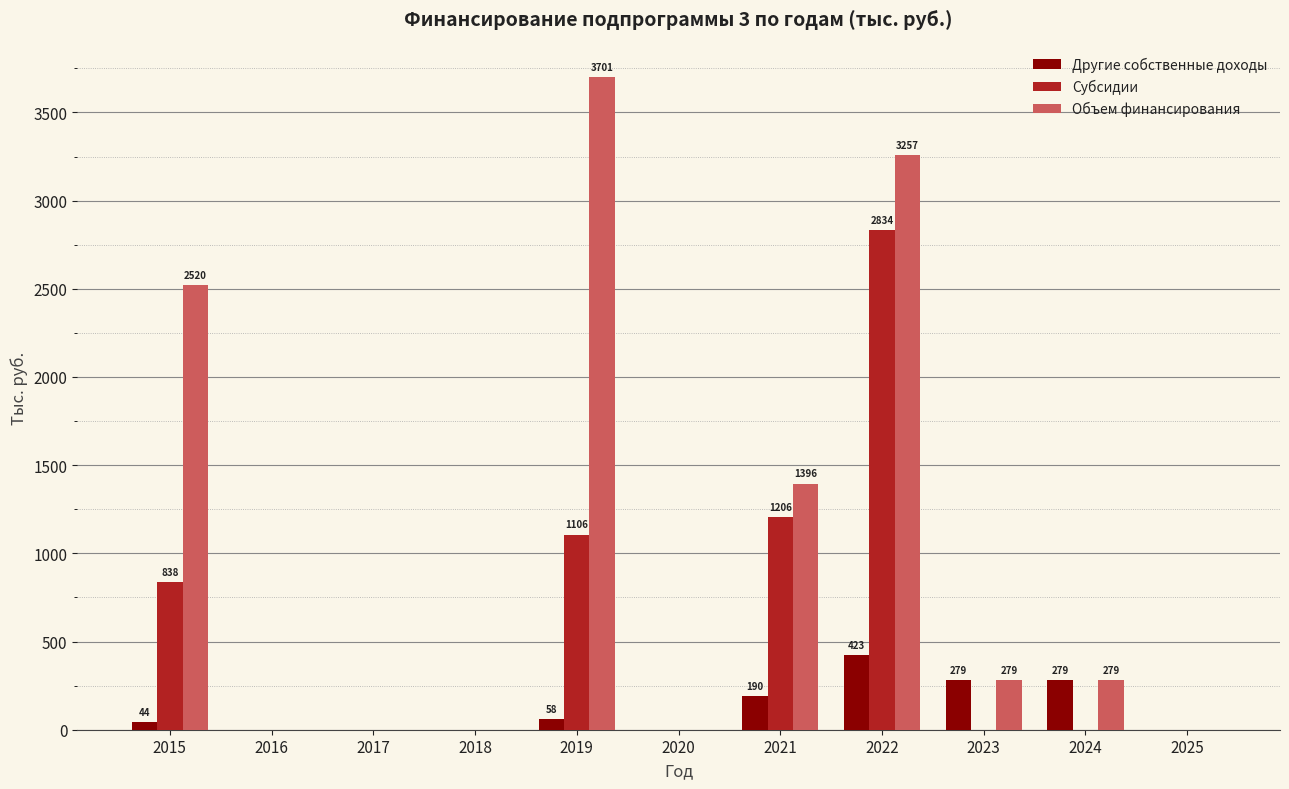

At which label does Другие собственные доходы first exceed 44?

2015